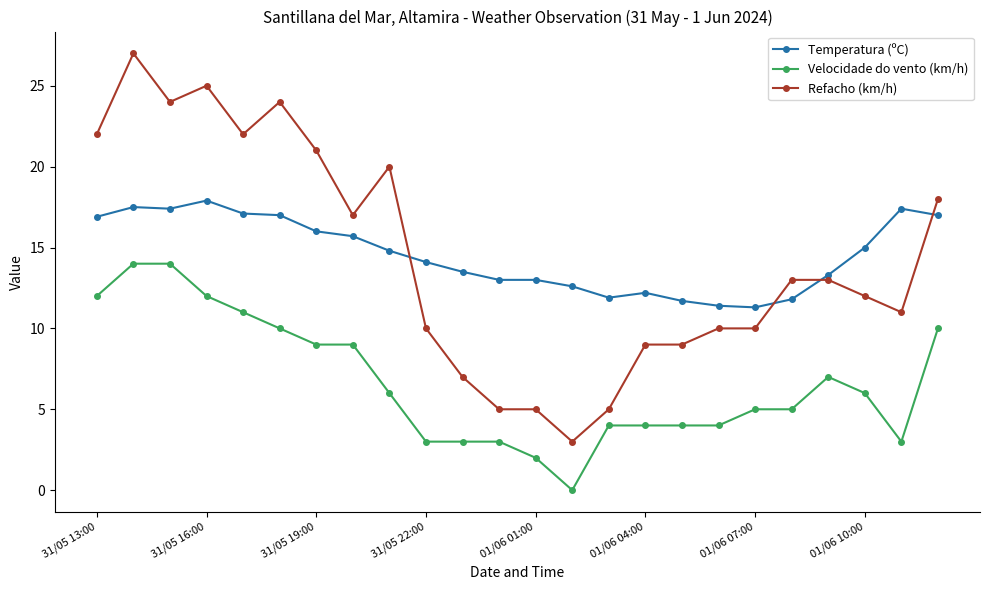

What is the highest value of the Velocidade do vento (km/h) series?

14.0